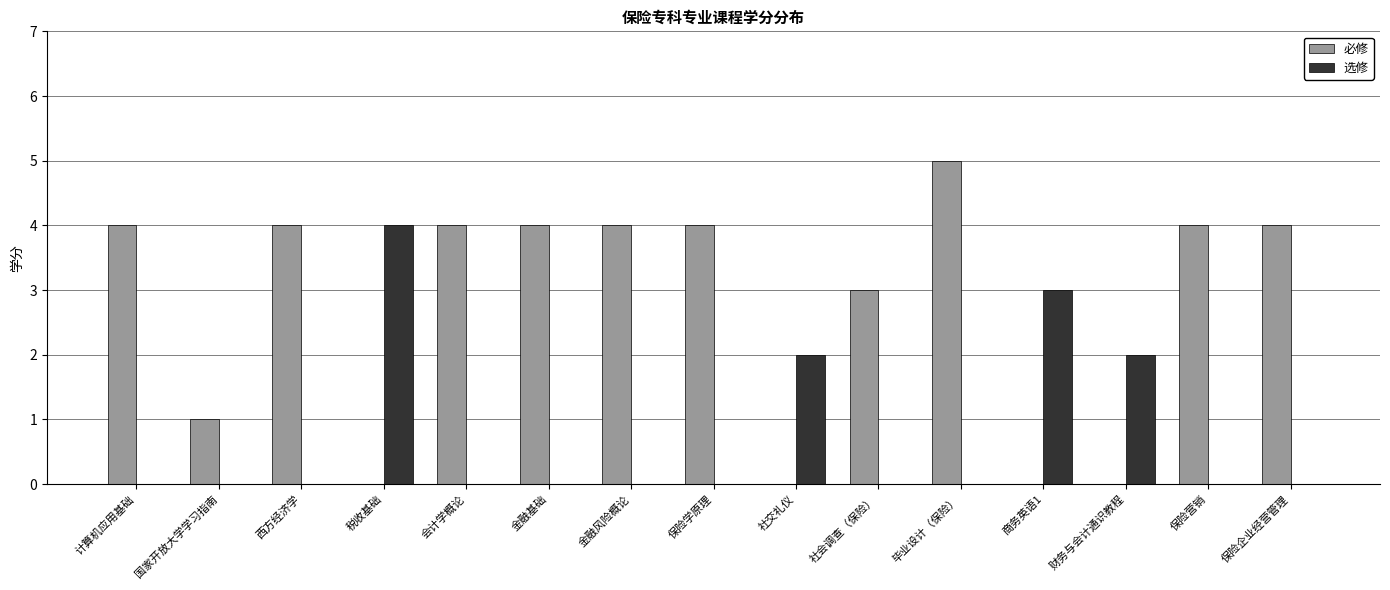

Which series changed the most between 金融风险概论 and 毕业设计（保险）?

必修